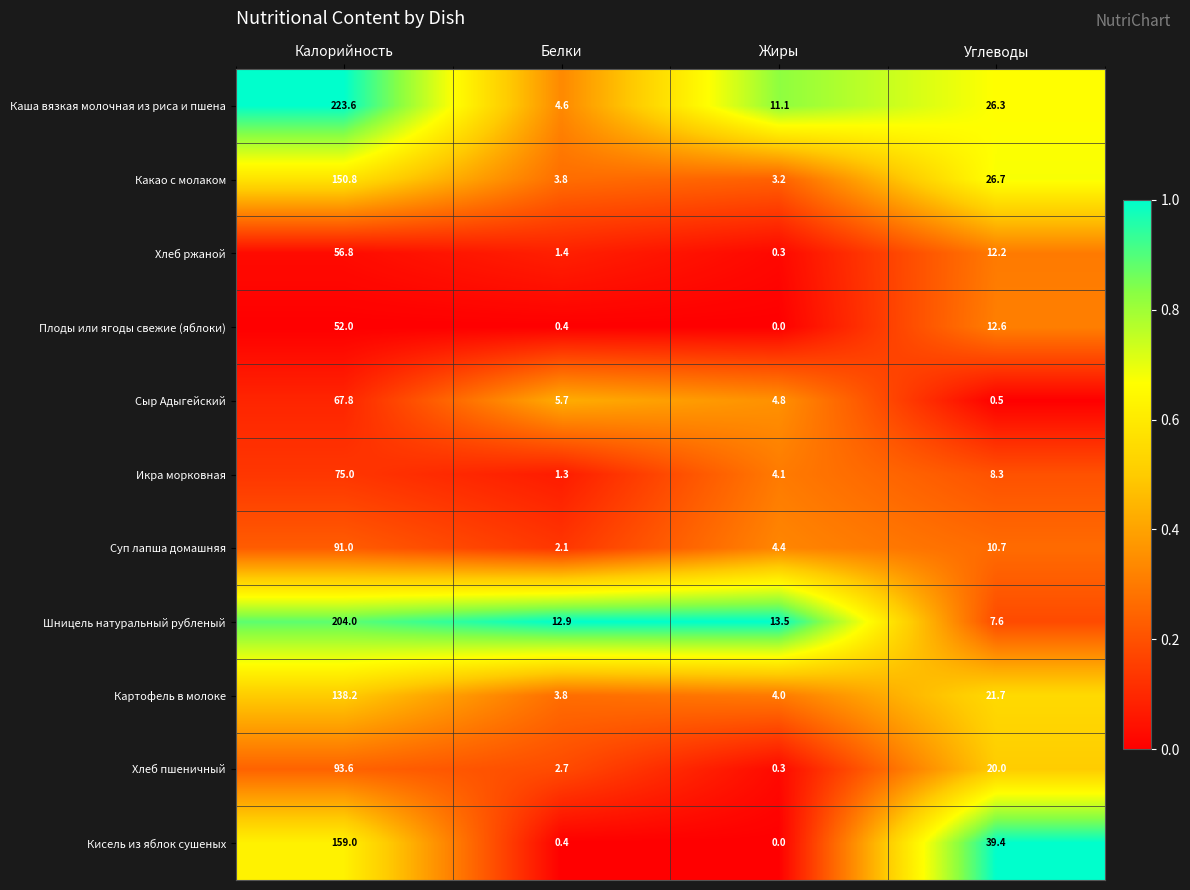

What is the difference between the maximum and minimum values in the Каша вязкая молочная из риса и пшена series?

219.0